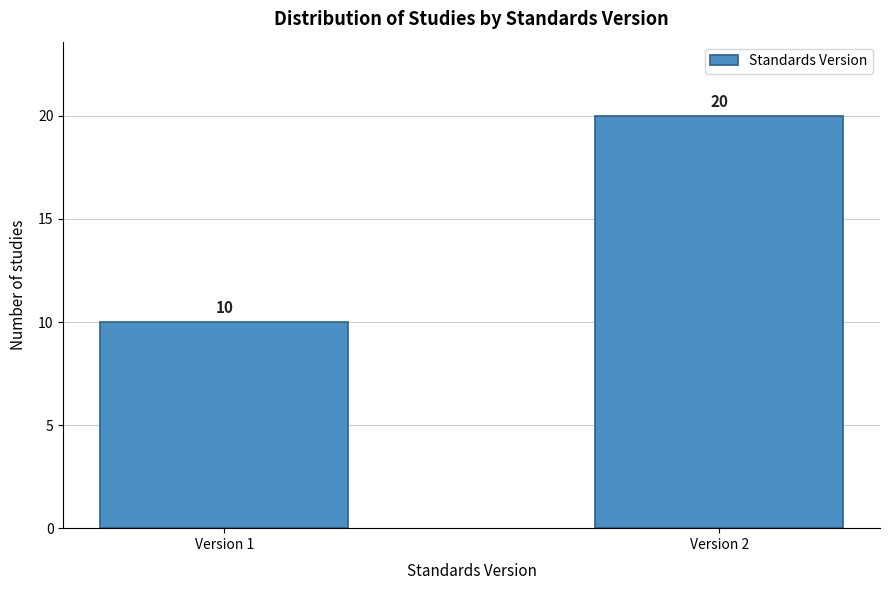

Reading left to right, extract all data points from this chart.

10	20